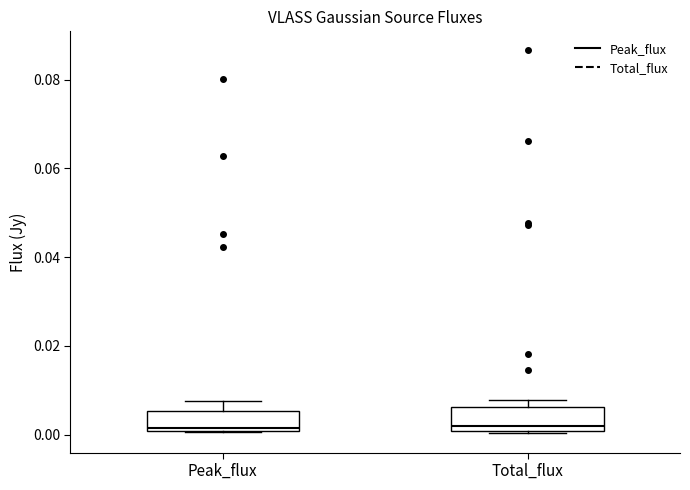

Reading left to right, read every box against the y-axis: the position of its median line, the range the box covers, and the ends of its whiskers. The values are not printed on the chart, so give them approximately, as read against the axis.

Peak_flux: median 0.002, box 0.000 to 0.006, whiskers 0.000 to 0.008
Total_flux: median 0.002, box 0.000 to 0.006, whiskers 0.000 to 0.008